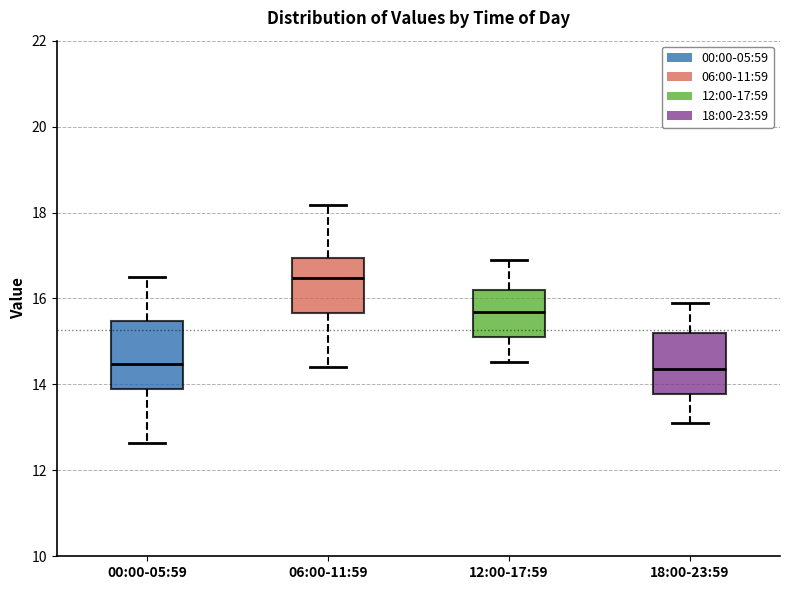

Reading left to right, read every box against the y-axis: the position of its median line, the range the box covers, and the ends of its whiskers. The values are not printed on the chart, so give them approximately, as read against the axis.

00:00-05:59: median 14.4, box 13.8 to 15.4, whiskers 12.6 to 16.6
06:00-11:59: median 16.4, box 15.6 to 17.0, whiskers 14.4 to 18.2
12:00-17:59: median 15.6, box 15.2 to 16.2, whiskers 14.6 to 17.0
18:00-23:59: median 14.4, box 13.8 to 15.2, whiskers 13.2 to 16.0